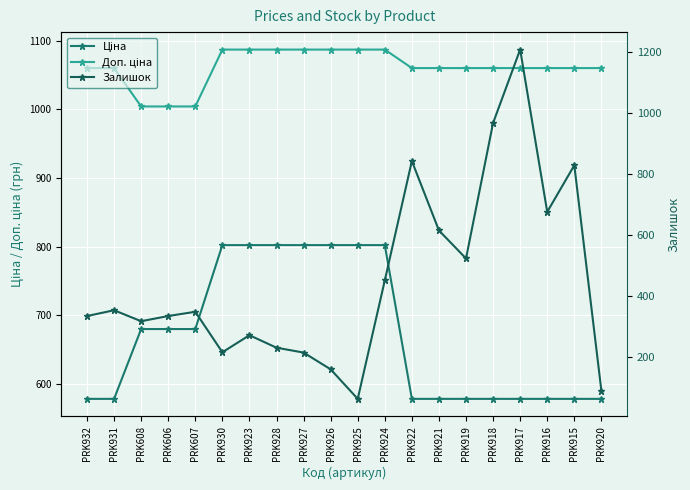

At which category does Залишок reach its first local peak?

PRK931